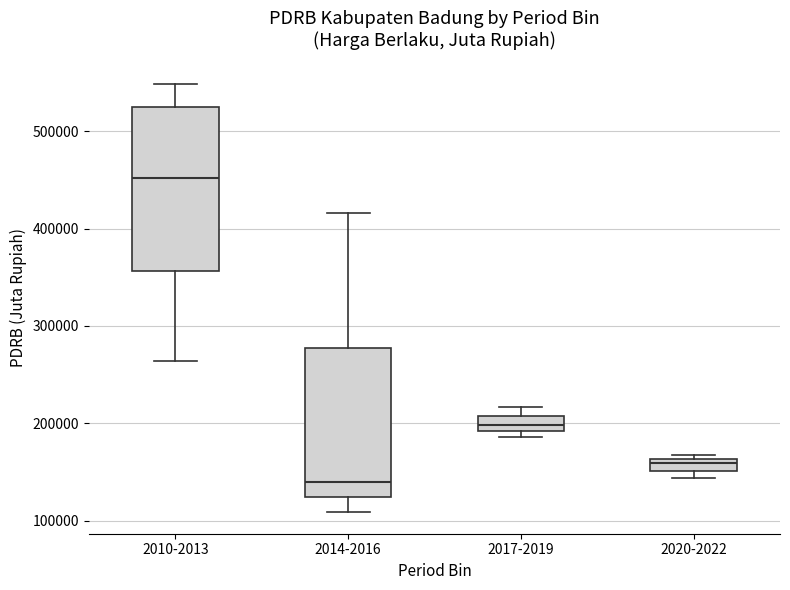

Where does the median line of the box for 2017-2019 sit on the y-axis? The values are not printed on the chart, so give them approximately, as read against the axis.

200000